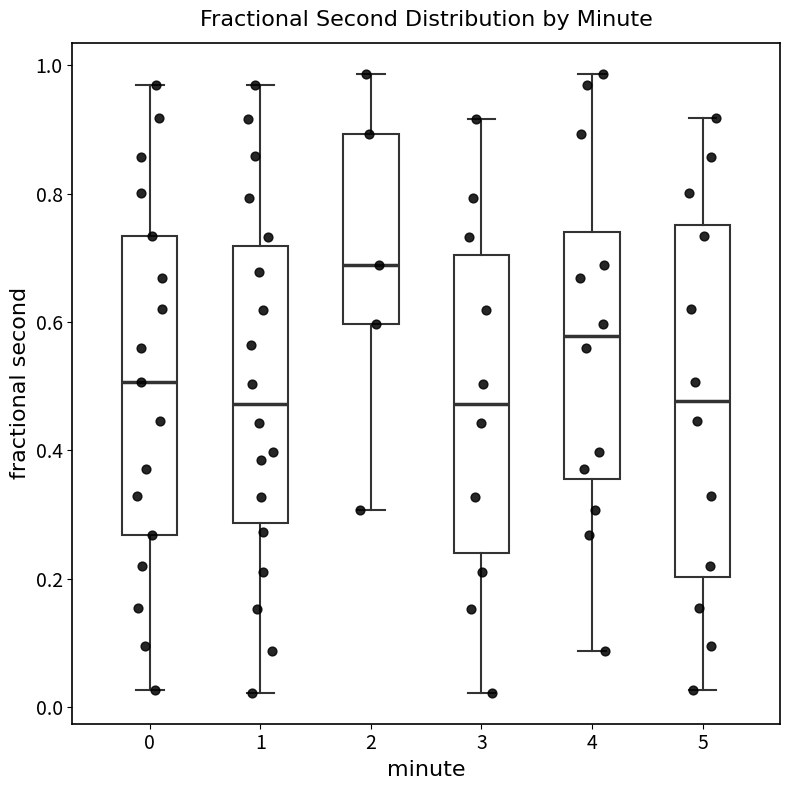

Where is the upper edge of the box at x = 3 on the y-axis? The values are not printed on the chart, so give them approximately, as read against the axis.

0.70